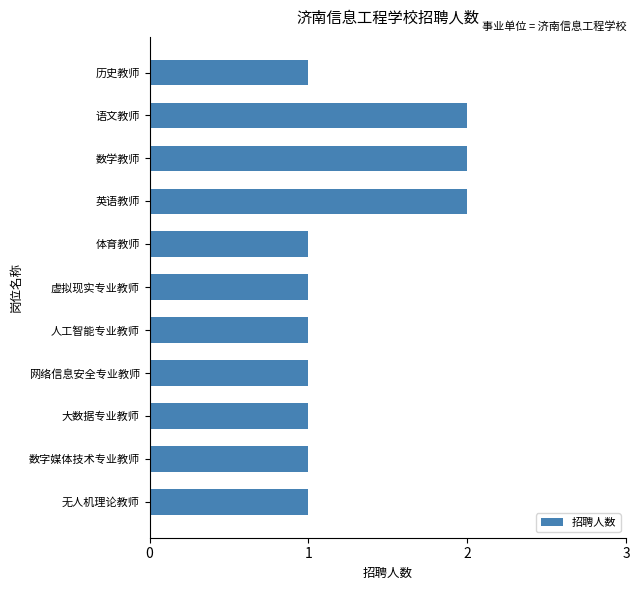

What is the ratio of the value at 体育教师 to the value at 网络信息安全专业教师?

1.0